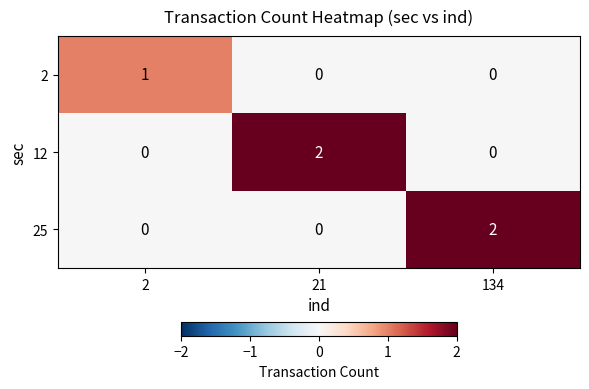

At how many categories does at least one series exceed 0?

3